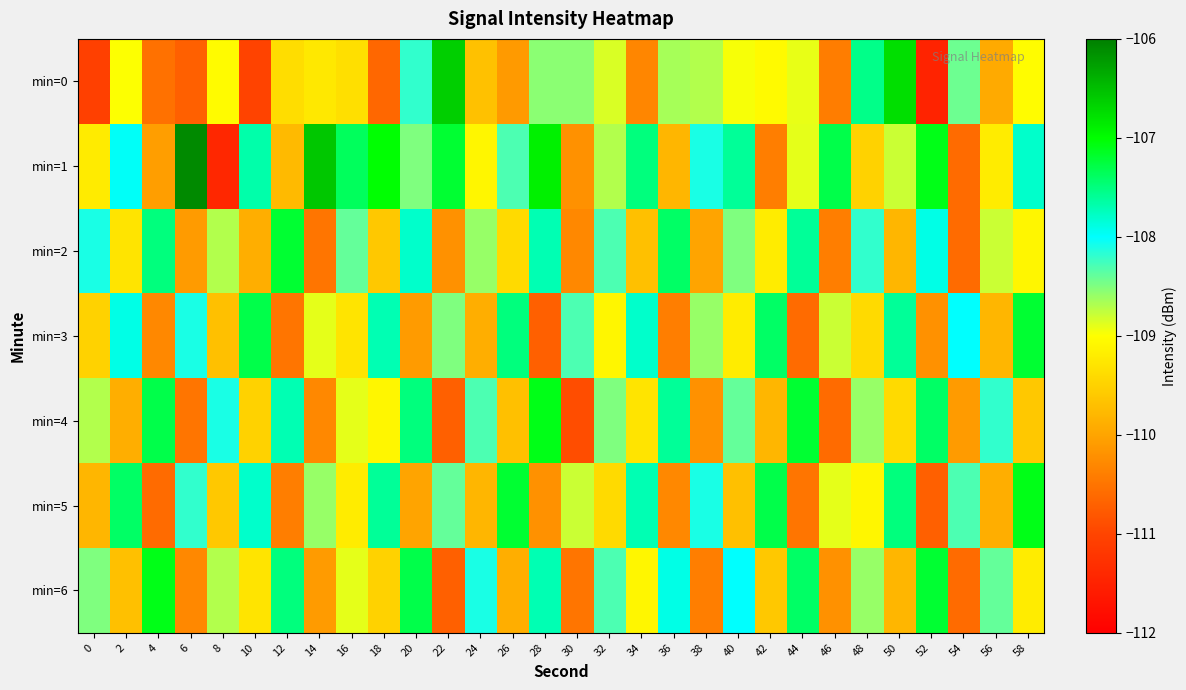

At which category is the sum across all series the highest?

28